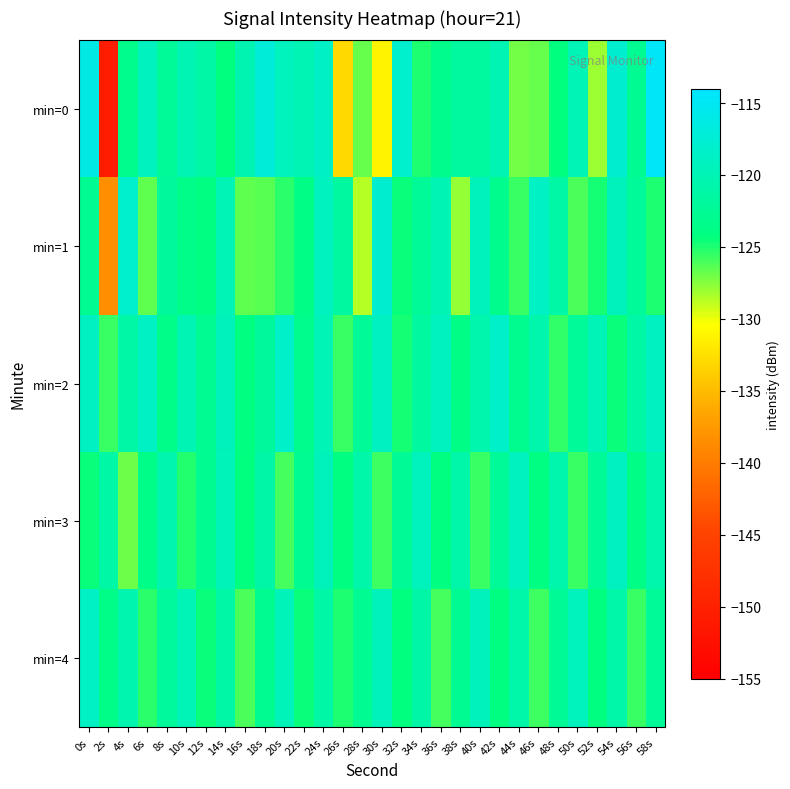

Reading left to right, what are all the values shown in this chart?

min=0: 0s=-116.3	2s=-150.8	4s=-123.3	6s=-119.2	8s=-122.4	10s=-120.2	12s=-121.3	14s=-124.4	16s=-120.4	18s=-117.1	20s=-119.3	22s=-120.1	24s=-118.8	26s=-133.0	28s=-126.8	30s=-131.2	32s=-118.1	34s=-125.0	36s=-123.4	38s=-121.8	40s=-121.7	42s=-120.1	44s=-127.1	46s=-126.8	48s=-124.3	50s=-120.1	52s=-128.0	54s=-117.9	56s=-122.7	58s=-114.5
min=1: 0s=-122.8	2s=-138.5	4s=-118.2	6s=-126.6	8s=-121.9	10s=-123.6	12s=-124.1	14s=-120.0	16s=-126.7	18s=-126.4	20s=-125.3	22s=-123.9	24s=-119.2	26s=-121.5	28s=-128.7	30s=-117.9	32s=-124.6	34s=-122.3	36s=-120.1	38s=-127.9	40s=-119.5	42s=-123.2	44s=-125.7	46s=-118.9	48s=-121.3	50s=-126.1	52s=-124.8	54s=-119.6	56s=-122.2	58s=-125.0
min=2: 0s=-119.1	2s=-125.7	4s=-121.3	6s=-118.9	8s=-123.5	10s=-120.2	12s=-122.8	14s=-119.6	16s=-124.1	18s=-121.9	20s=-118.5	22s=-123.2	24s=-120.0	26s=-125.7	28s=-122.3	30s=-119.1	32s=-124.8	34s=-121.6	36s=-119.2	38s=-123.9	40s=-120.7	42s=-118.3	44s=-123.0	46s=-120.8	48s=-125.5	50s=-122.2	52s=-119.9	54s=-124.6	56s=-121.3	58s=-119.1
min=3: 0s=-124.6	2s=-121.2	4s=-126.9	6s=-123.7	8s=-120.5	10s=-125.1	12s=-122.9	14s=-119.7	16s=-124.3	18s=-121.1	20s=-125.9	22s=-122.7	24s=-119.5	26s=-124.2	28s=-121.0	30s=-125.8	32s=-122.6	34s=-119.3	36s=-124.1	38s=-120.9	40s=-125.7	42s=-122.5	44s=-119.2	46s=-124.0	48s=-120.8	50s=-125.6	52s=-122.3	54s=-119.1	56s=-123.9	58s=-120.7
min=4: 0s=-118.9	2s=-123.7	4s=-120.5	6s=-125.2	8s=-122.0	10s=-119.8	12s=-124.6	14s=-121.3	16s=-126.1	18s=-122.9	20s=-119.7	22s=-124.5	24s=-121.2	26s=-125.0	28s=-122.8	30s=-119.6	32s=-124.3	34s=-121.1	36s=-125.9	38s=-122.7	40s=-119.5	42s=-124.2	44s=-121.0	46s=-125.8	48s=-122.6	50s=-119.3	52s=-124.1	54s=-120.9	56s=-125.7	58s=-122.5